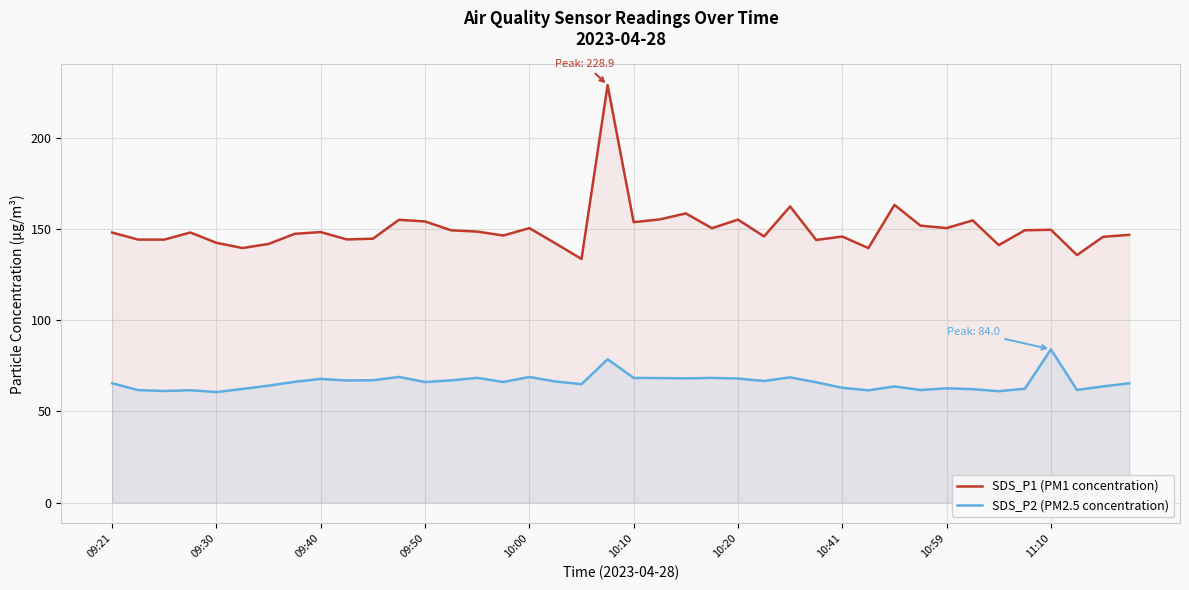

Is it true that SDS_P2 (PM2.5 concentration) equals 68.0 at 10:20?

True